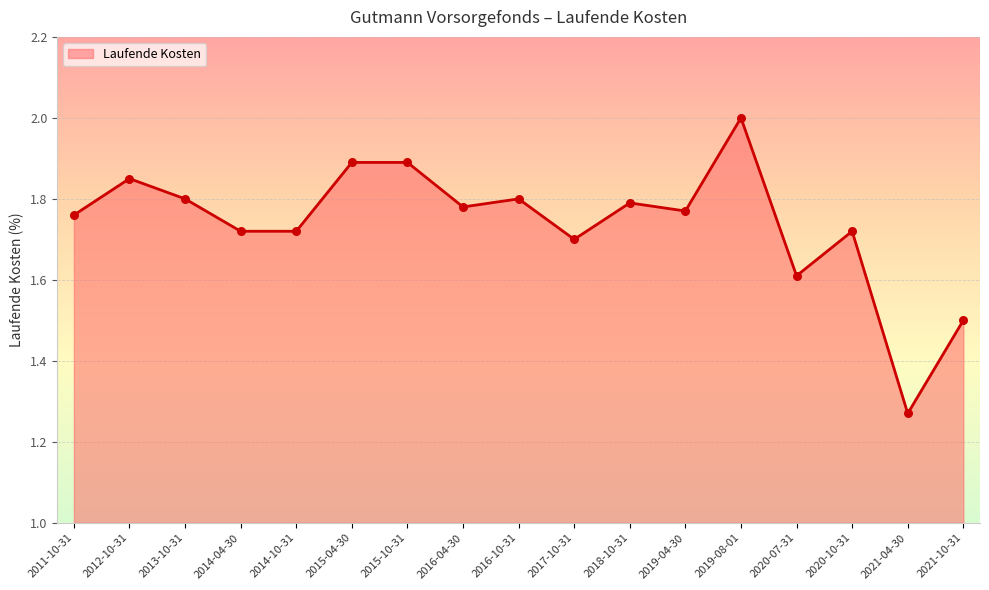

Which has a higher value, 2019-04-30 or 2015-04-30?

2015-04-30